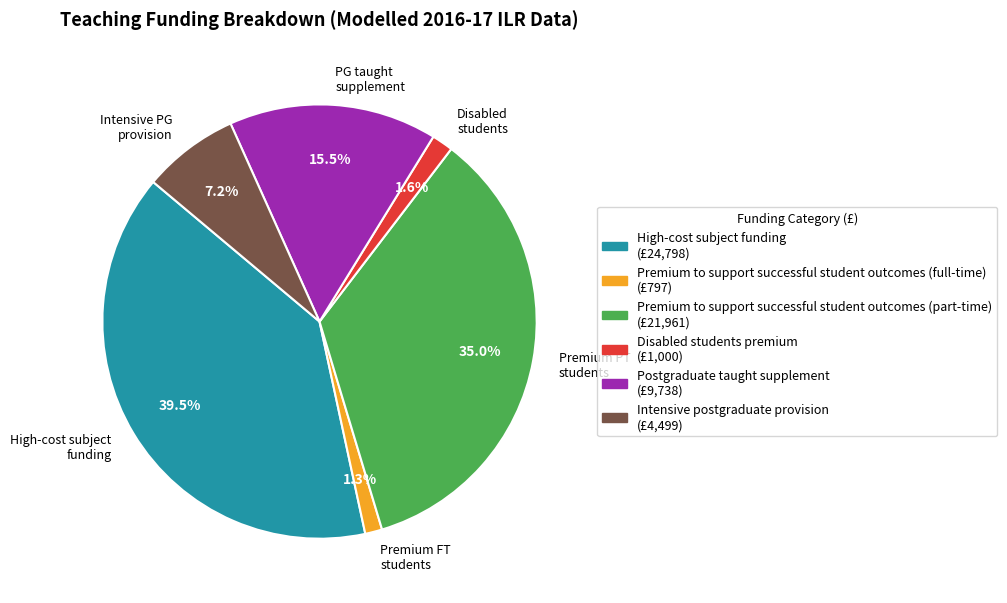

Which slice is the largest?

High-cost subject funding